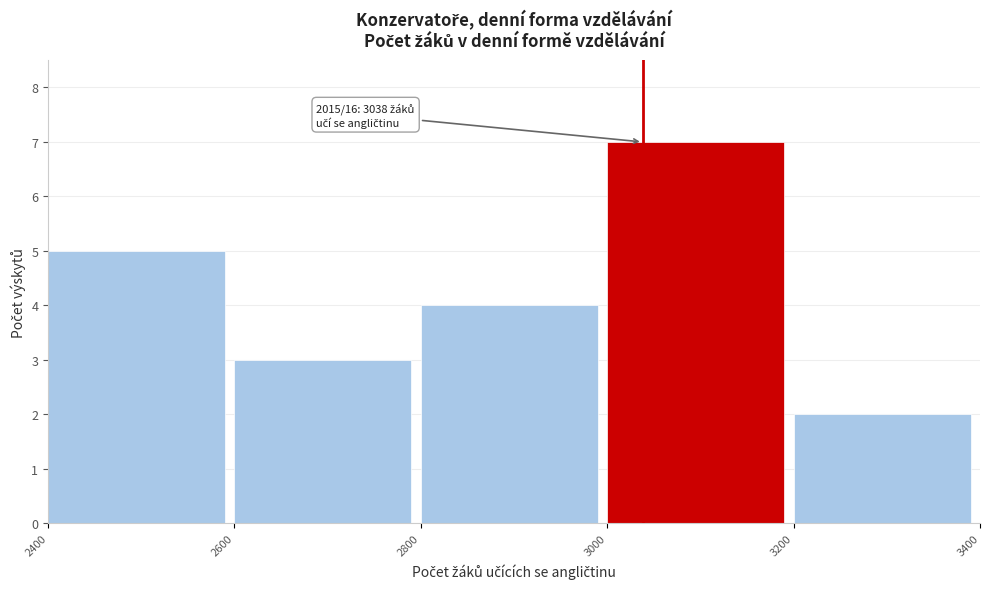

Which range on the x-axis has the tallest bar?

3000 to 3200